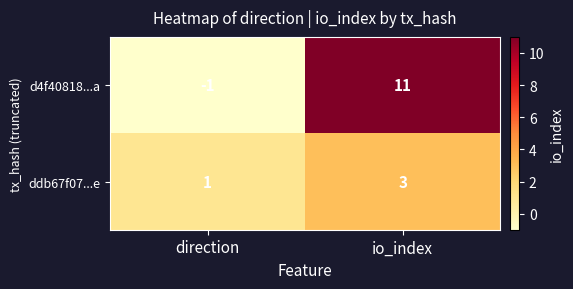

Which label corresponds to the smallest value in the chart?

direction